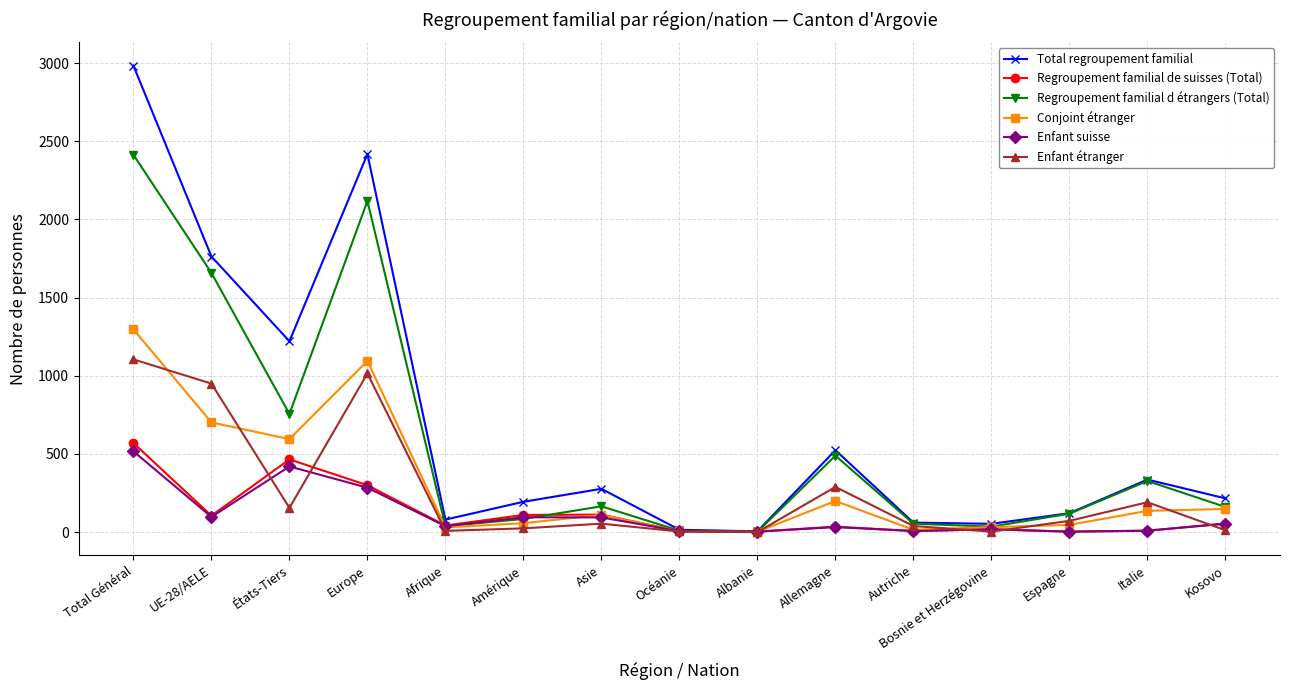

Is it true that Conjoint étranger equals 299 at États-Tiers?

False